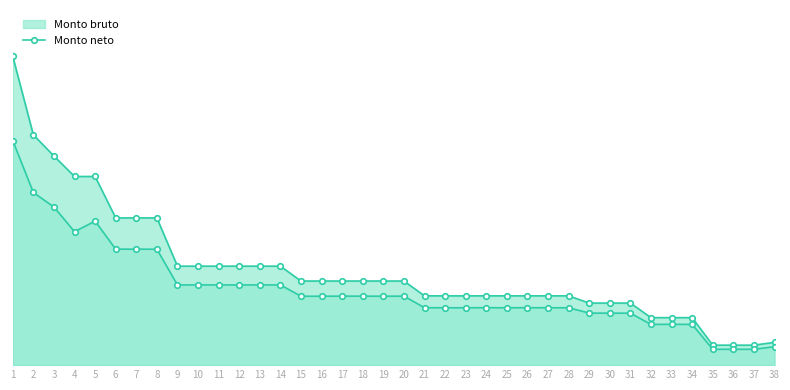

How many categories are shown in the chart?

38